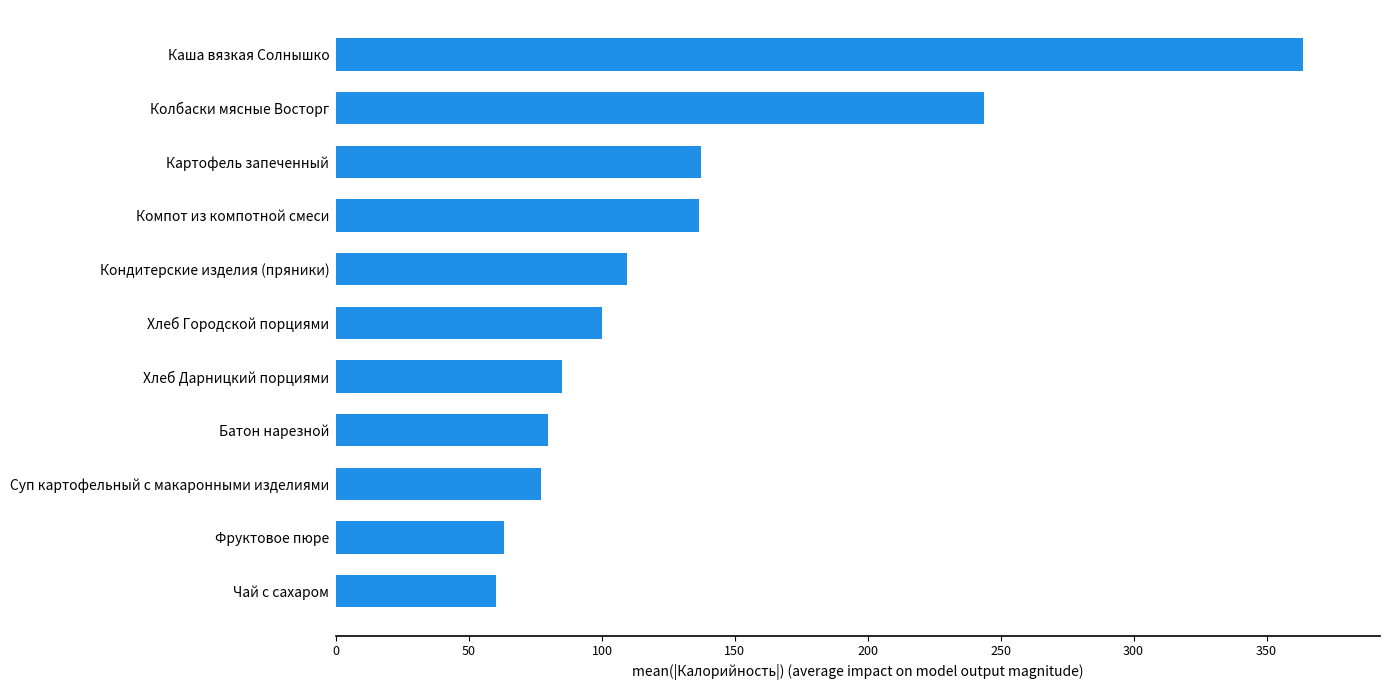

What is the ratio of the value at Батон нарезной to the value at Суп картофельный с макаронными изделиями?

1.0